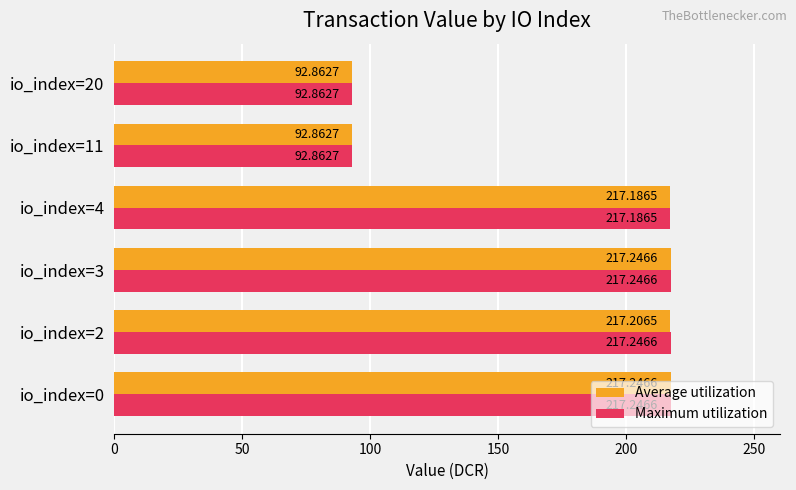

How many values in the Average utilization series are below 217?

2